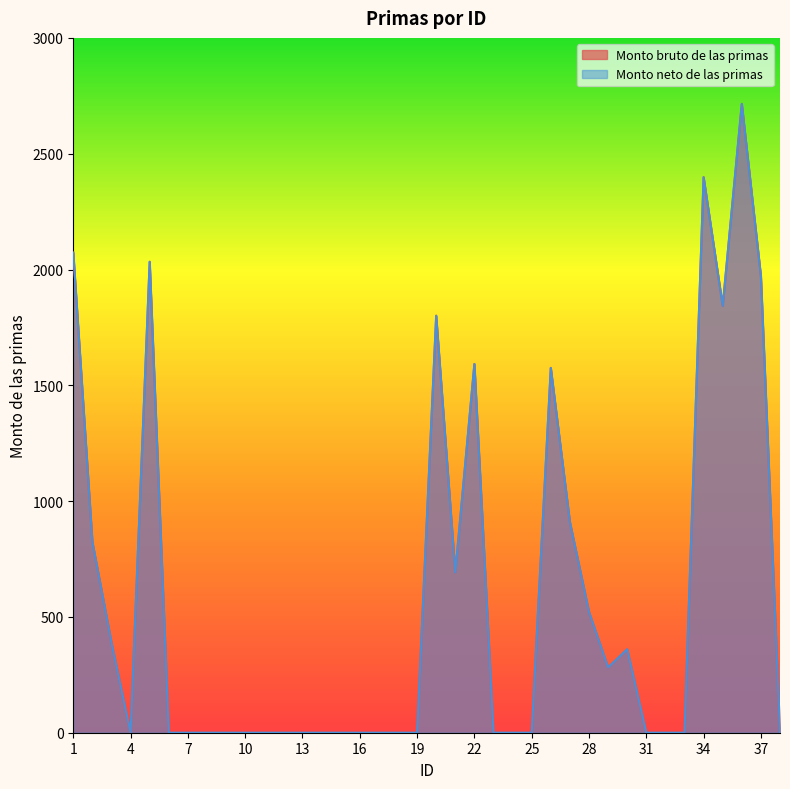

How many positive values does the Monto bruto de las primas series have?

16